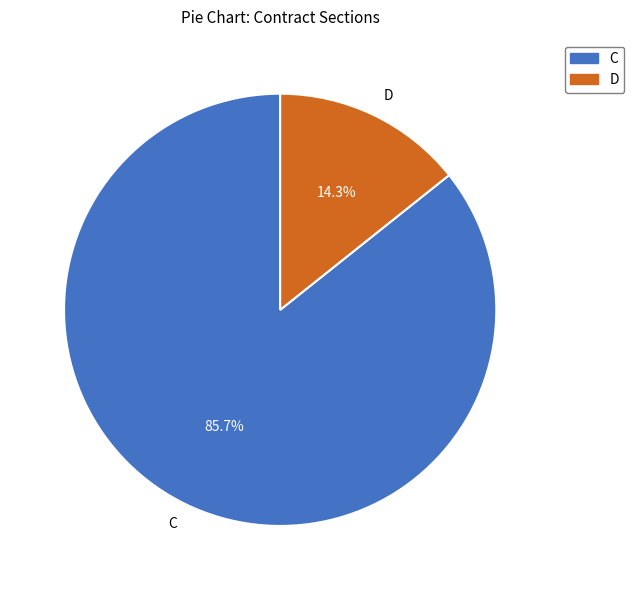

Does any single category account for the majority?

Yes